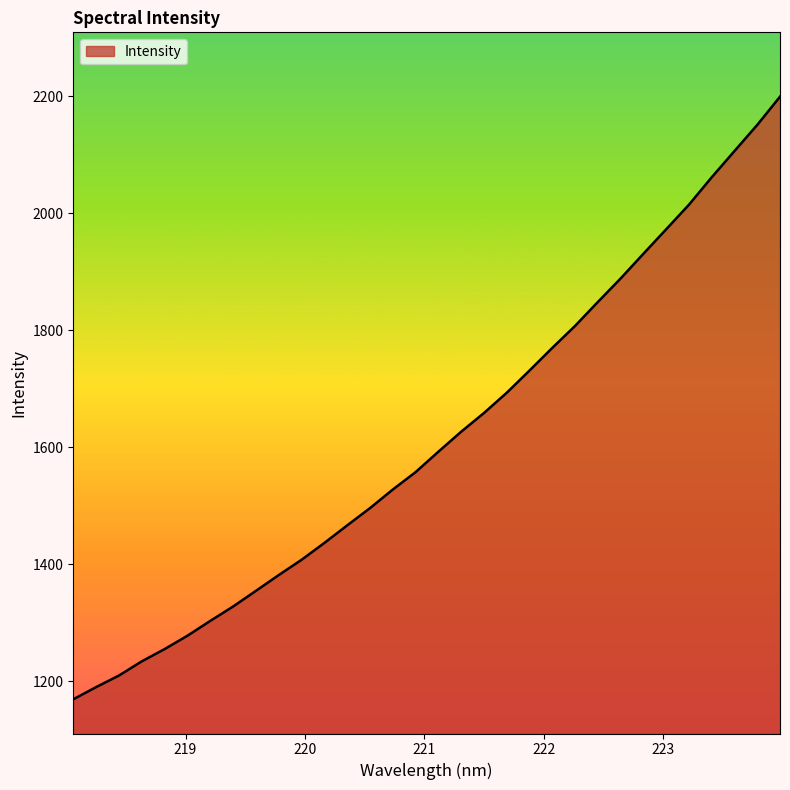

What is the greatest value displayed?

2199.1